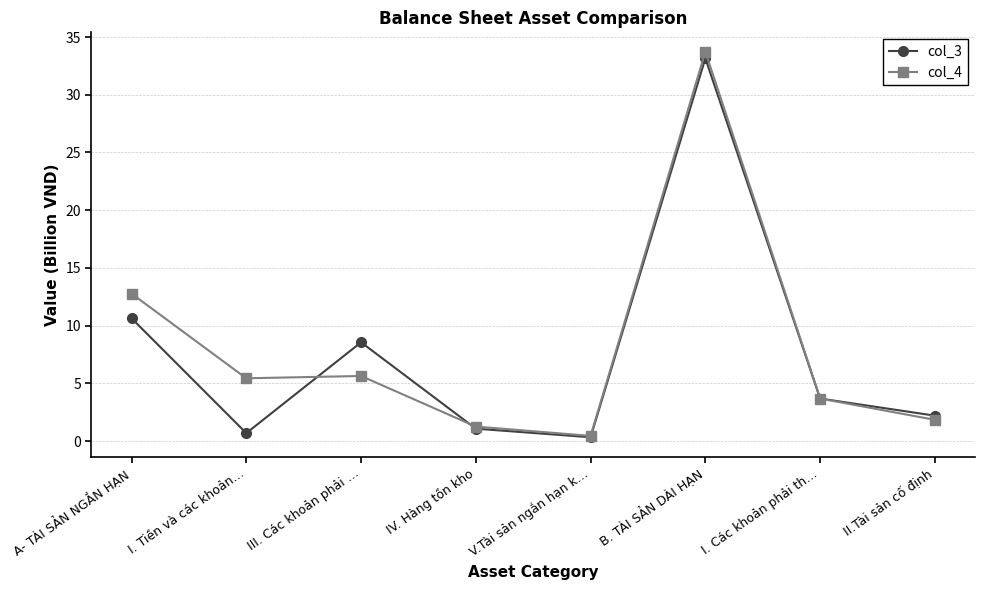

What is the label of the 1st point from the right?

II.Tài sản cố định